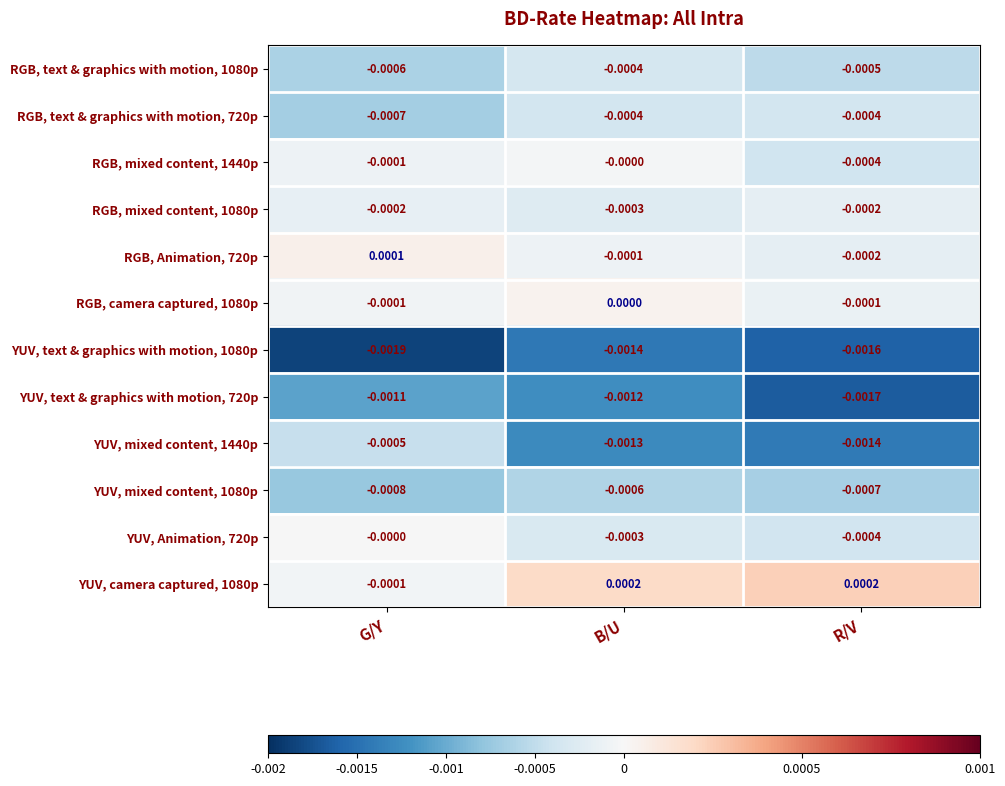

At which label does YUV, text & graphics with motion, 720p reach its minimum?

R/V